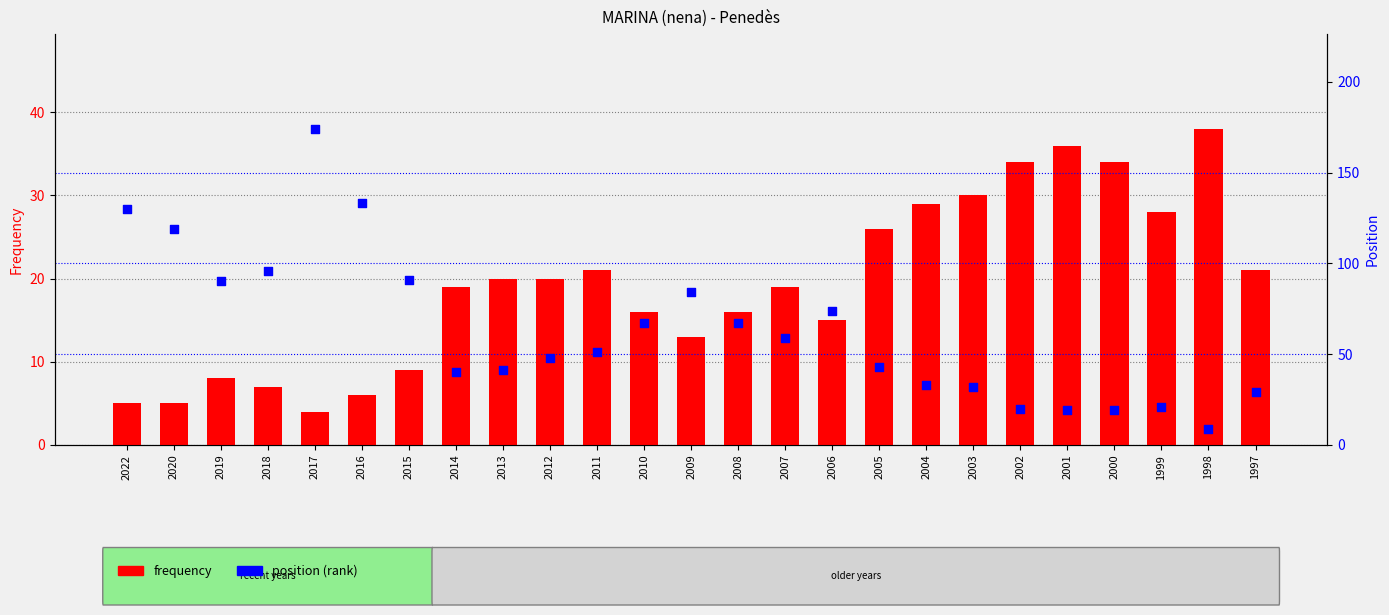

Which series has the widest spread of Y values?

position (rank)